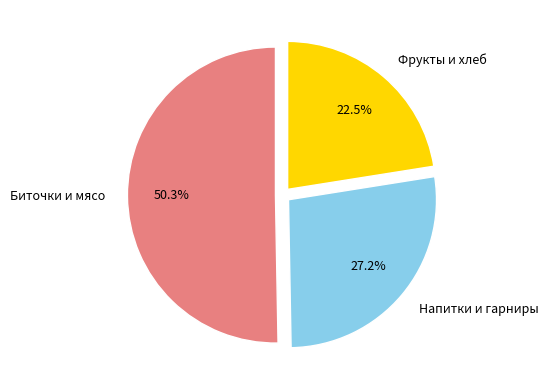

Which category has the smallest portion of the pie?

Фрукты и хлеб